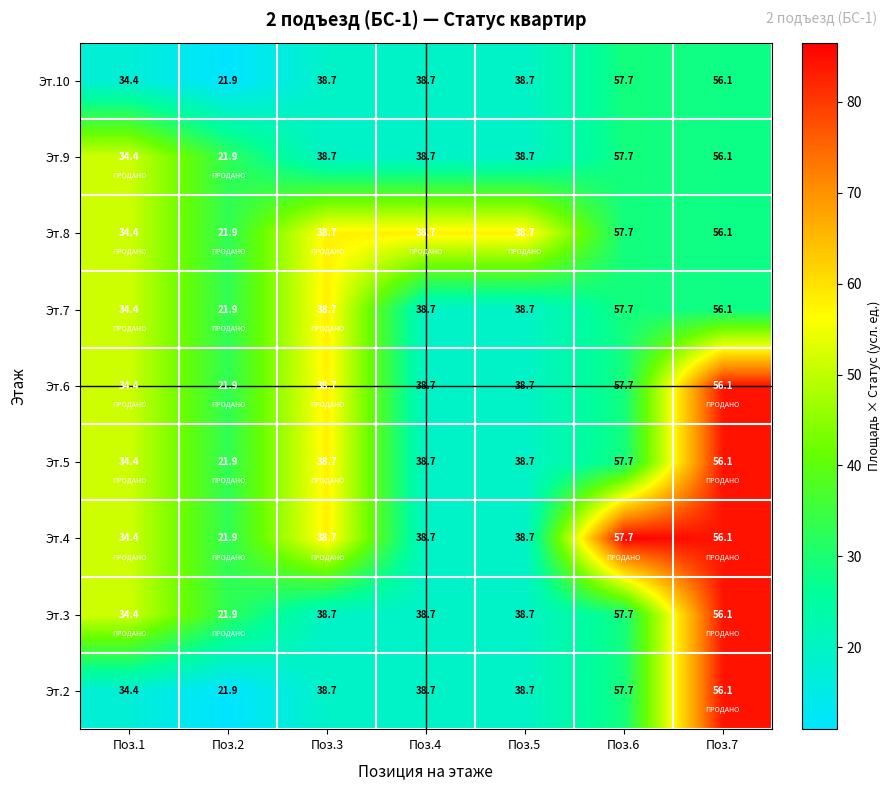

What is the average value of the Эт.7 series?

40.9